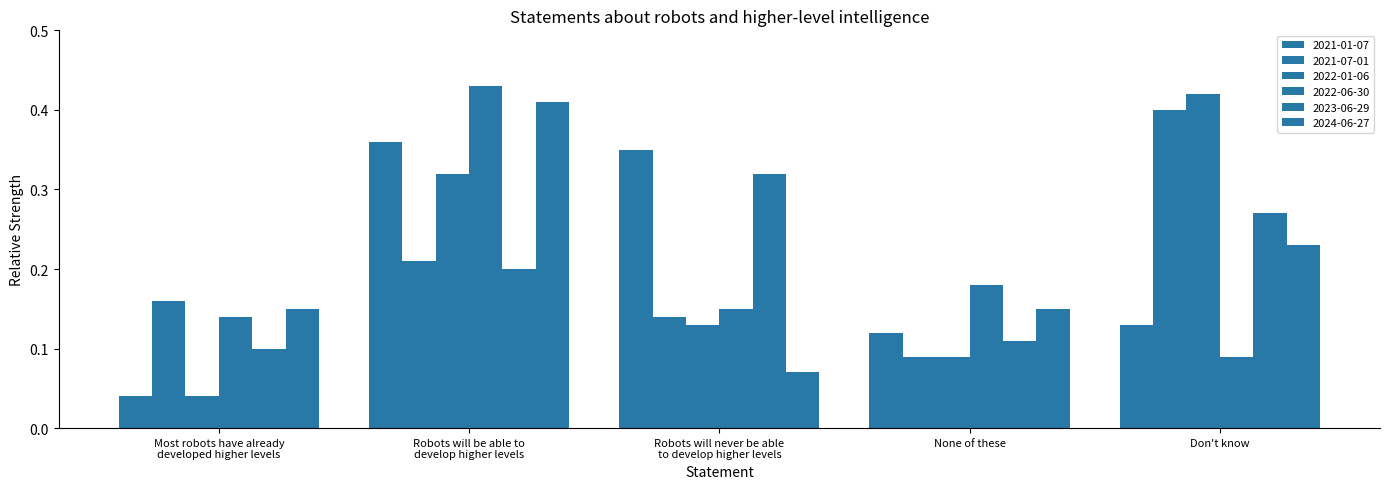

At which category is the sum across all series the highest?

Robots will be able to
develop higher levels